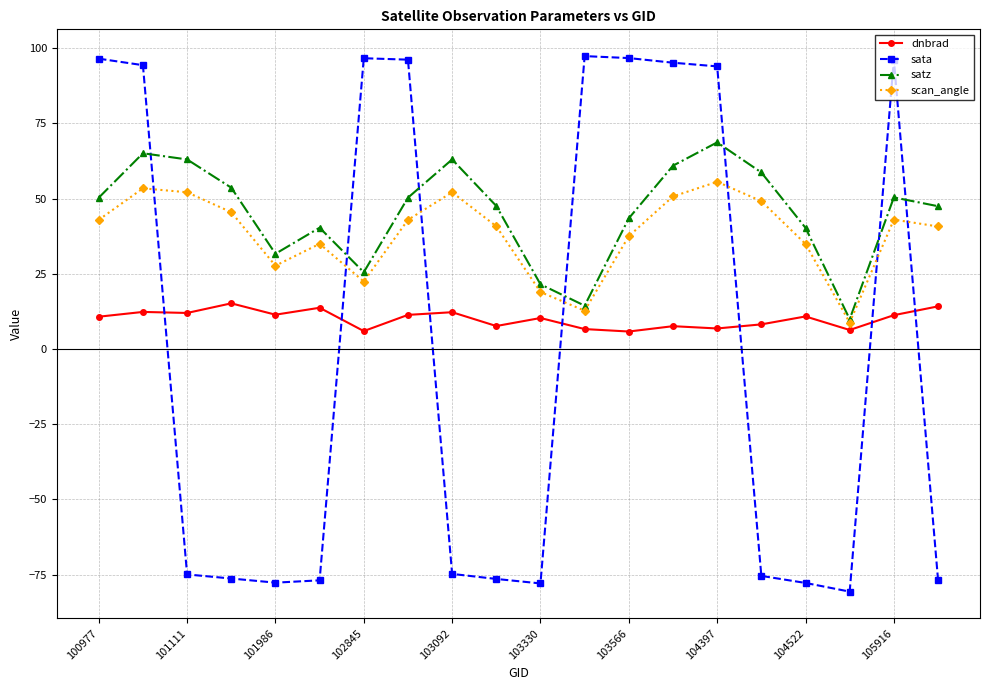

What are all the series names shown in the legend?

dnbrad, sata, satz, scan_angle